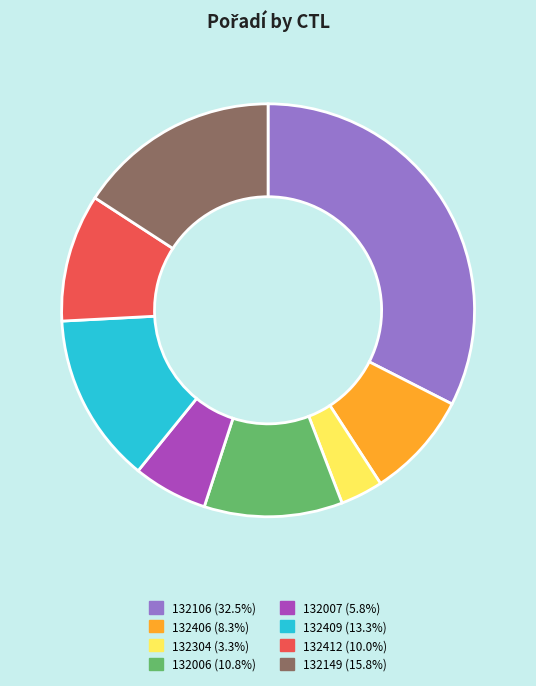

The 132406 slice represents 16% of the pie. True or false?

False